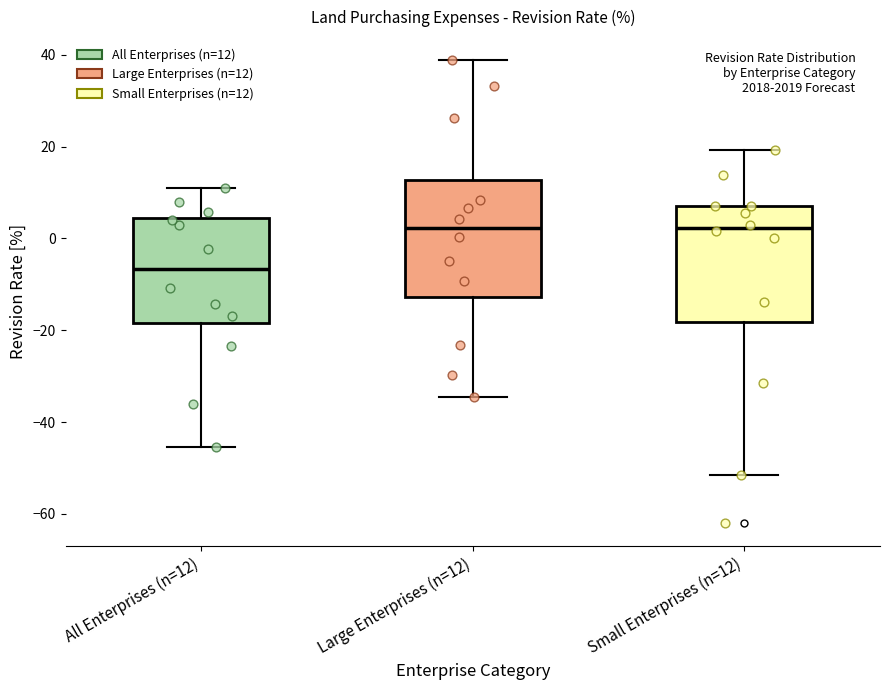

Reading left to right, read every box against the y-axis: the position of its median line, the range the box covers, and the ends of its whiskers. The values are not printed on the chart, so give them approximately, as read against the axis.

All Enterprises (n=12): median -6, box -18 to 4, whiskers -46 to 10
Large Enterprises (n=12): median 2, box -12 to 12, whiskers -34 to 38
Small Enterprises (n=12): median 2, box -18 to 8, whiskers -52 to 20